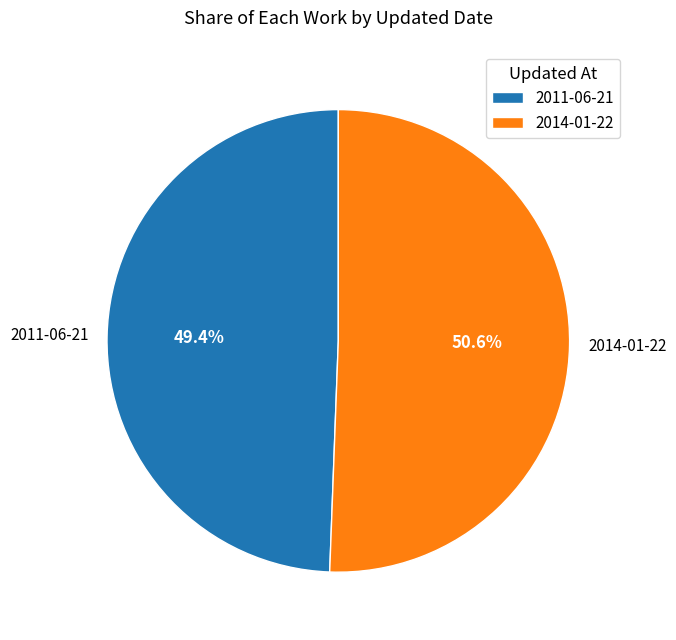

How many segments does this pie chart have?

2